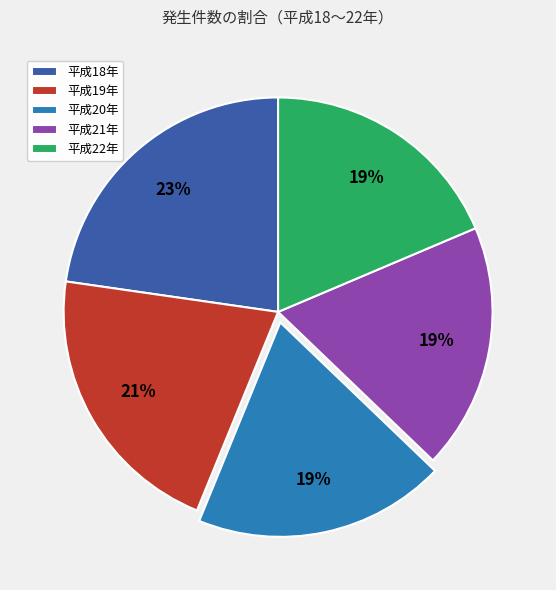

Does any single category account for the majority?

No